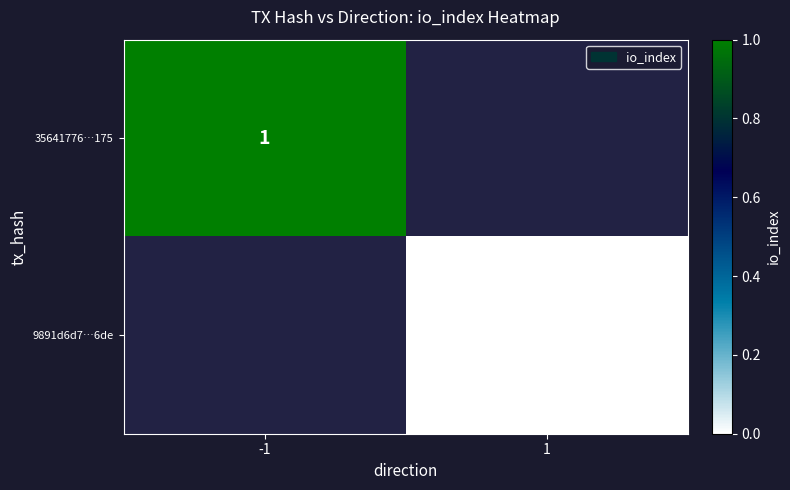

True or false: 35641776…175 has a value of 1 at -1.

True